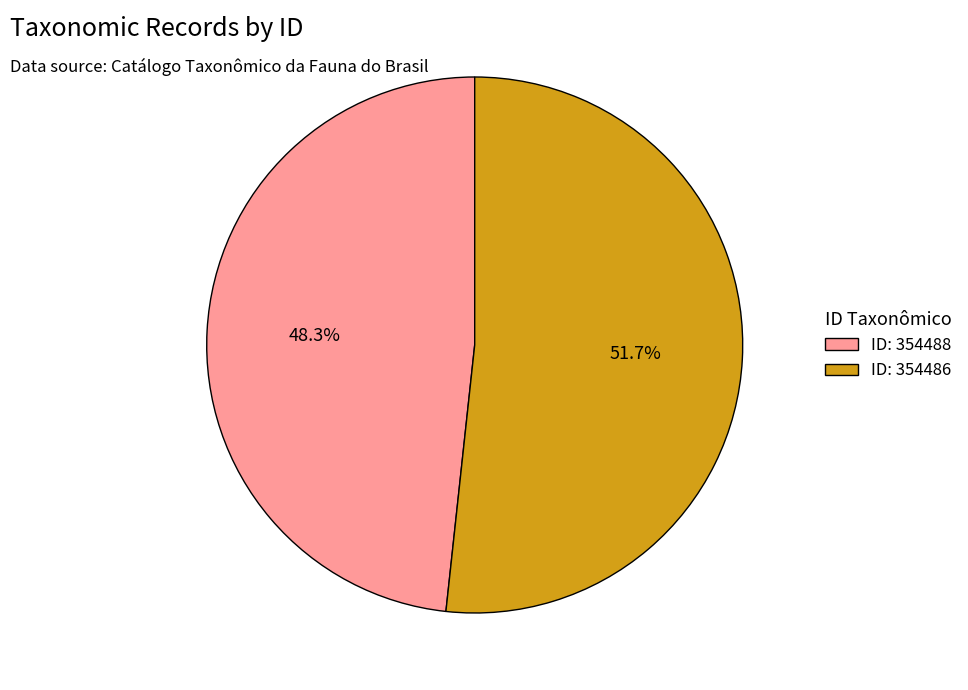

Rank the categories by value from lowest to highest.

ID: 354488, ID: 354486